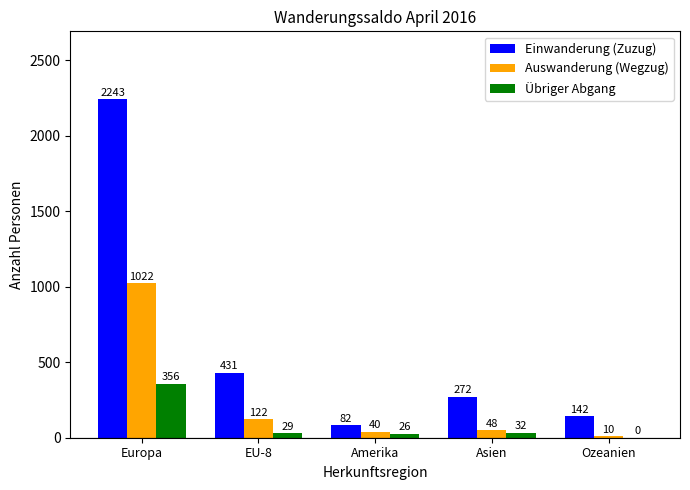

What is the sum of the Übriger Abgang values at Asien and EU-8?

61